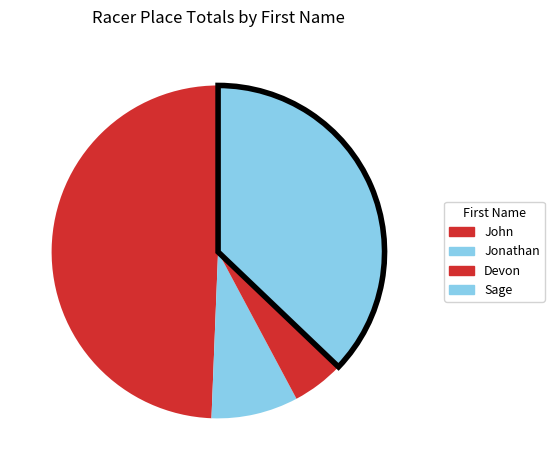

How many slices are in this pie chart?

4